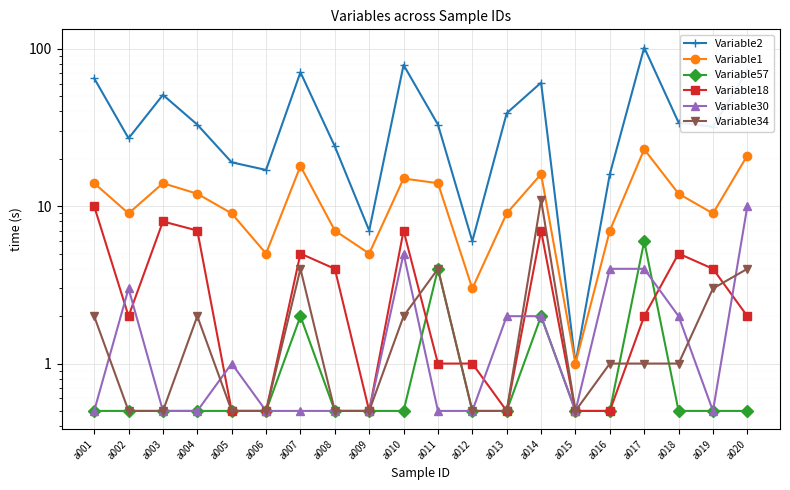

What is the minimum value shown in the chart?

0.5